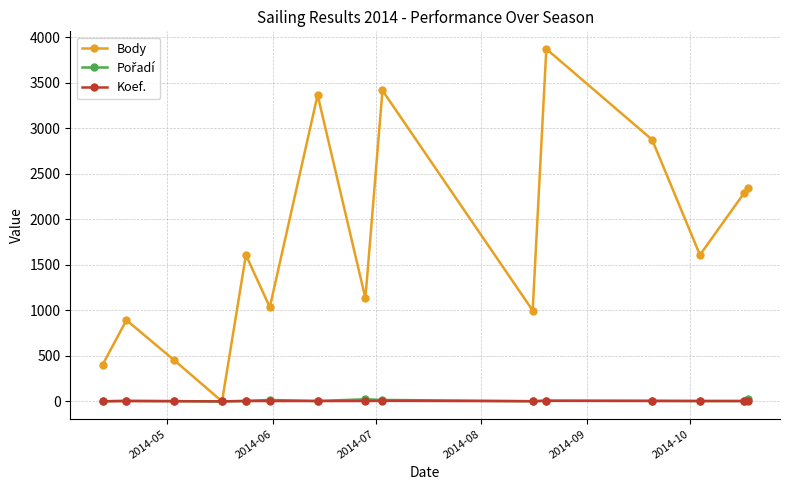

Which series has the widest spread of values?

Body